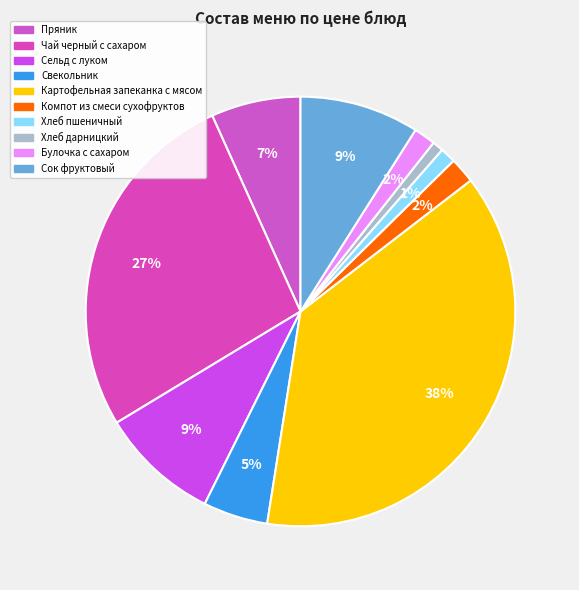

The Картофельная запеканка с мясом slice represents 45% of the pie. True or false?

False